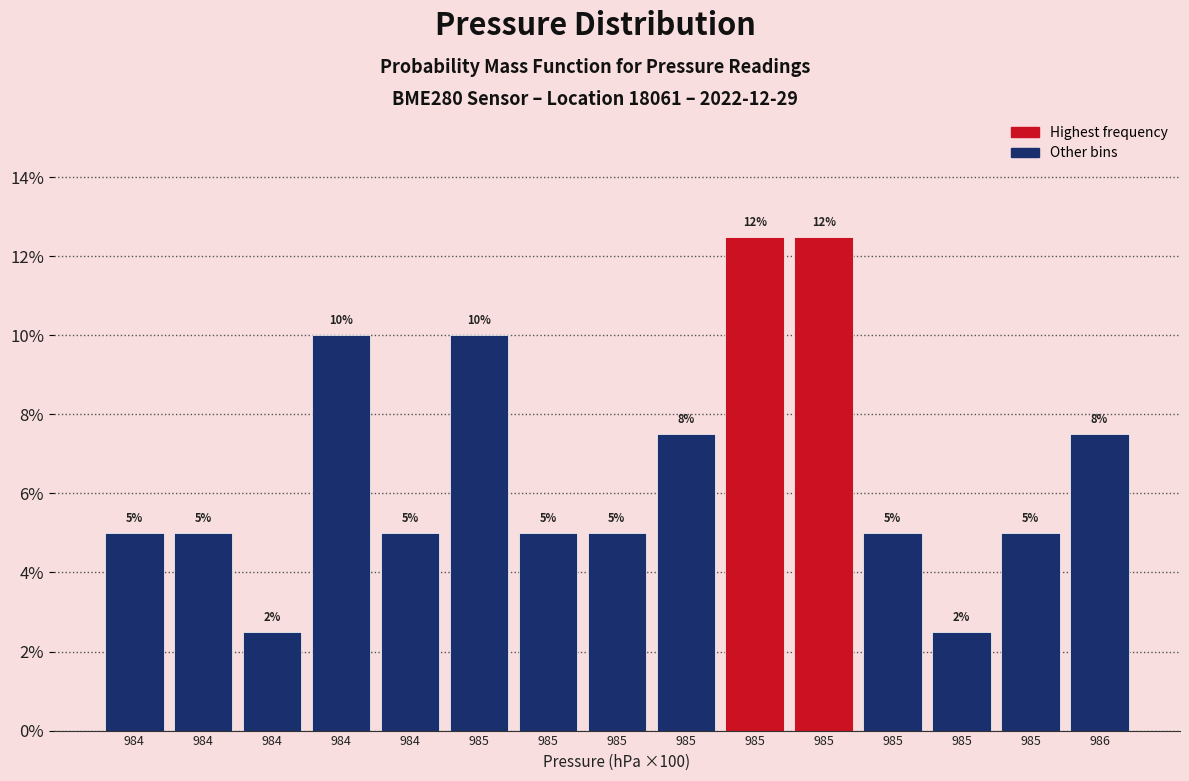

Are the bars horizontal?

No